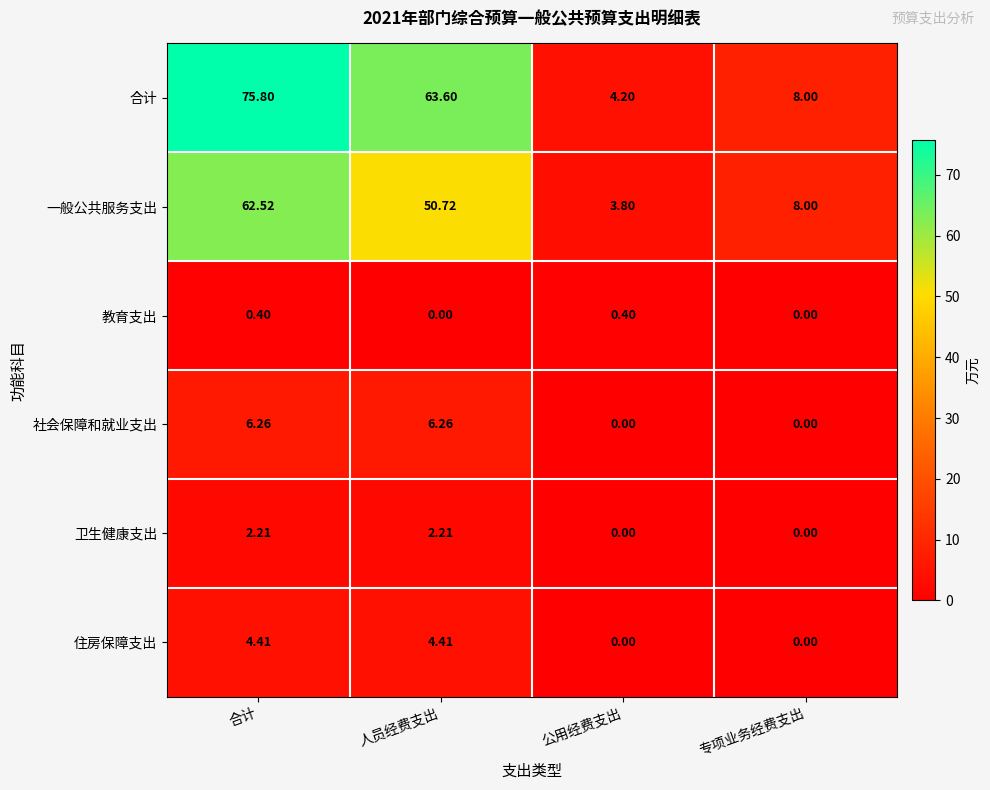

At how many categories does at least one series exceed 35?

2